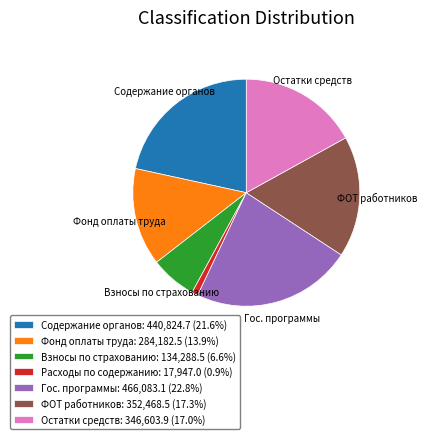

Does any single category account for the majority?

No